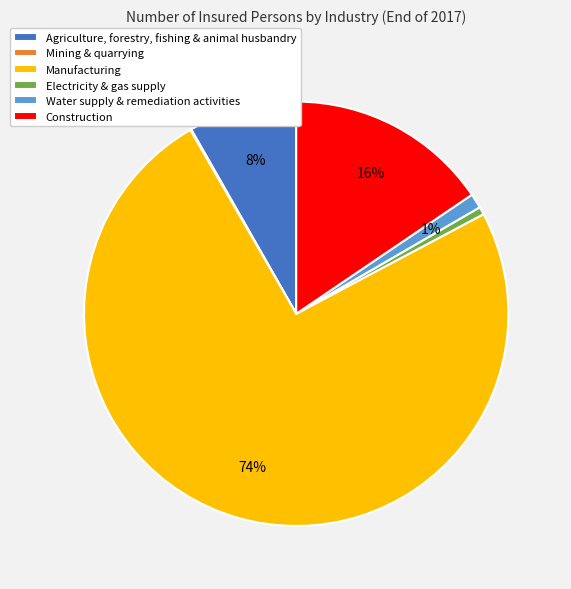

To the nearest percent, what is the difference between the largest and smallest slice percentages?

74%